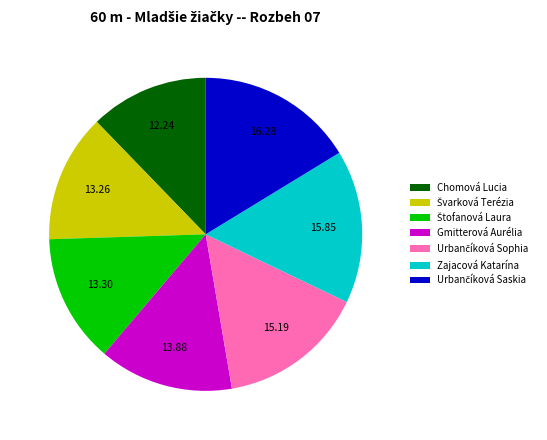

Does any single category account for the majority?

No